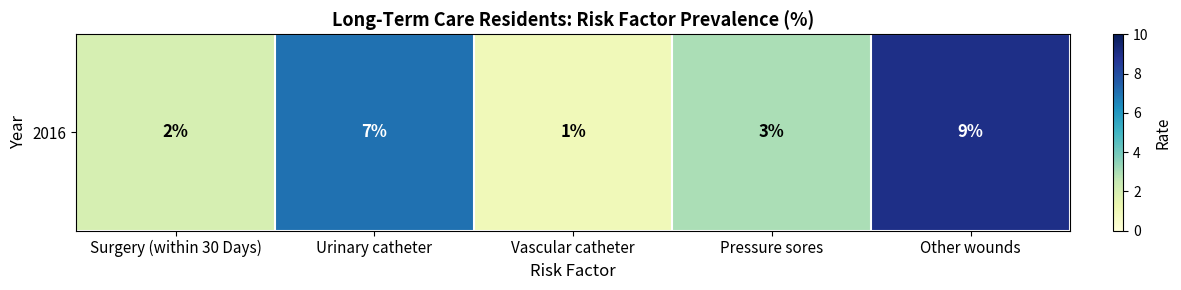

Reading right to left, transcribe all the data shown in this chart.

Other wounds=9	Pressure sores=3	Vascular catheter=1	Urinary catheter=7	Surgery (within 30 Days)=2